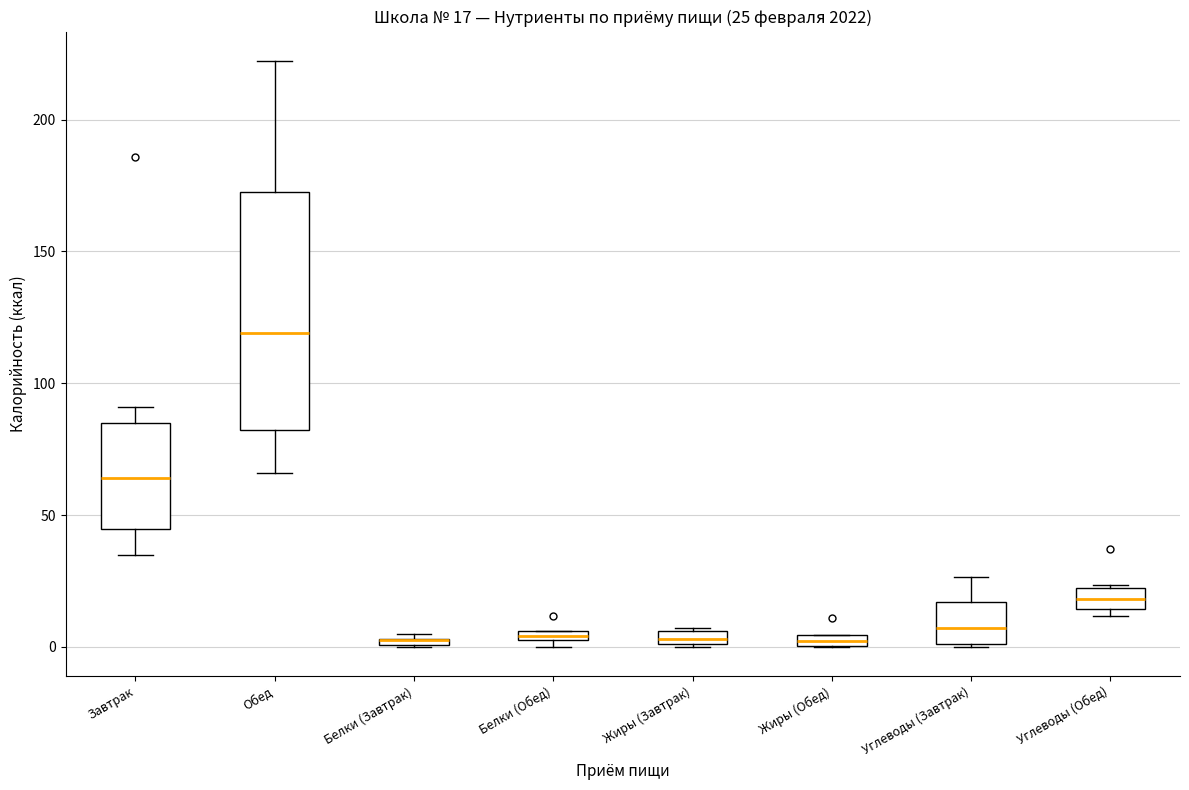

Comparing the boxes themselves (not the whiskers), which one is the tallest?

Обед